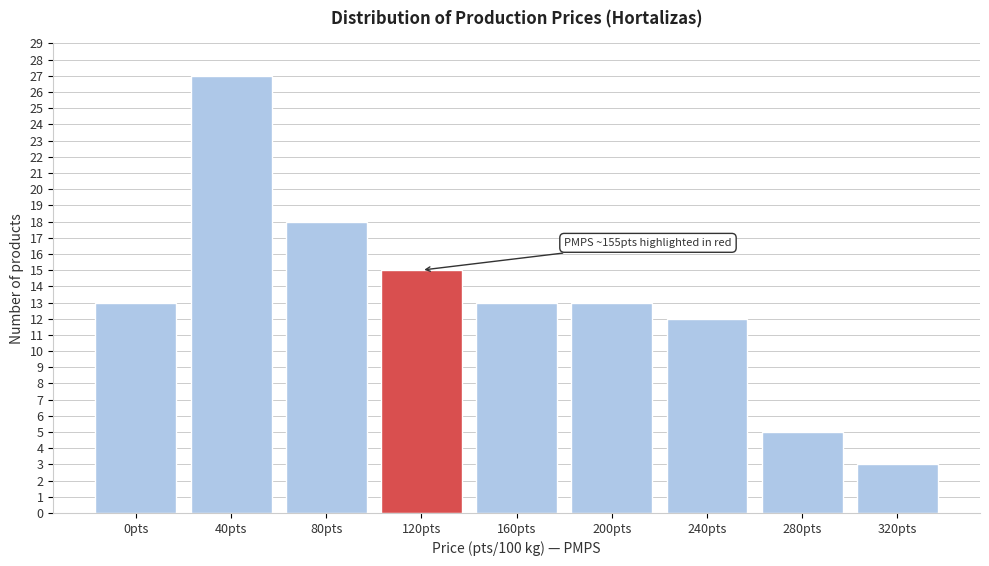

Reading right to left, what are all the values shown in this chart?

3	5	12	13	13	15	18	27	13